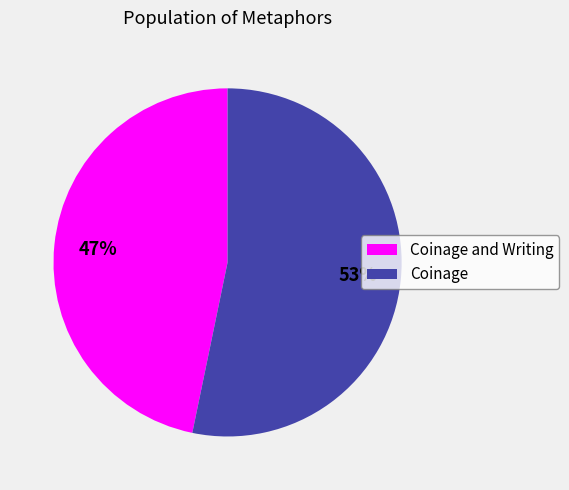

To the nearest percent, what is the difference between the Coinage and Writing and Coinage slice percentages?

6%